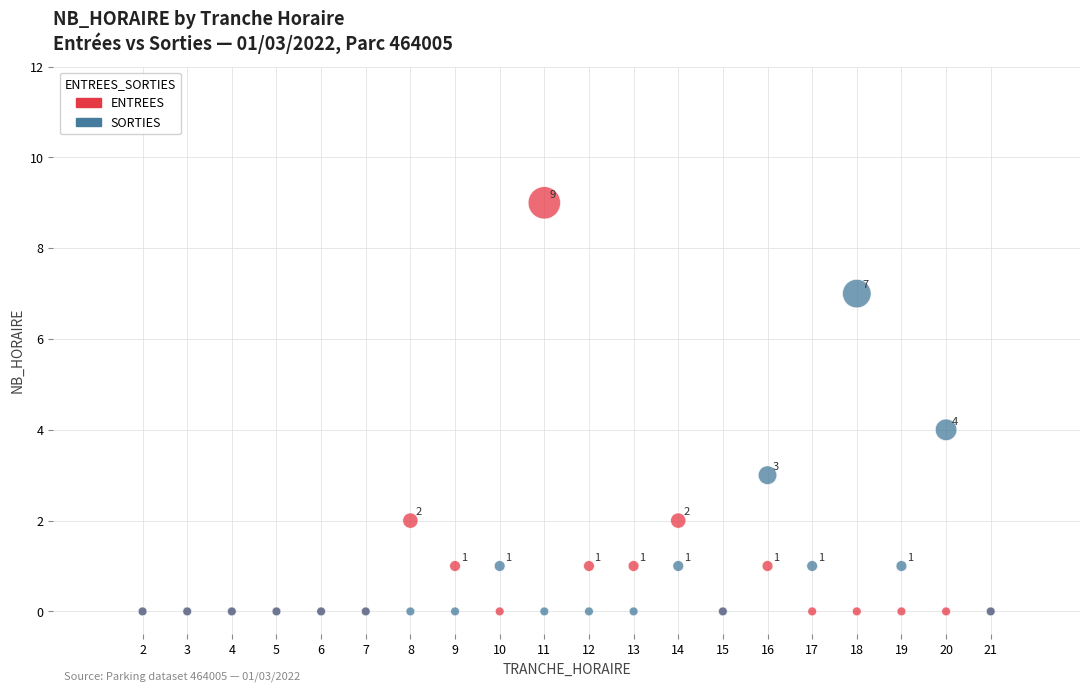

What are all the series names shown in the legend?

ENTREES, SORTIES